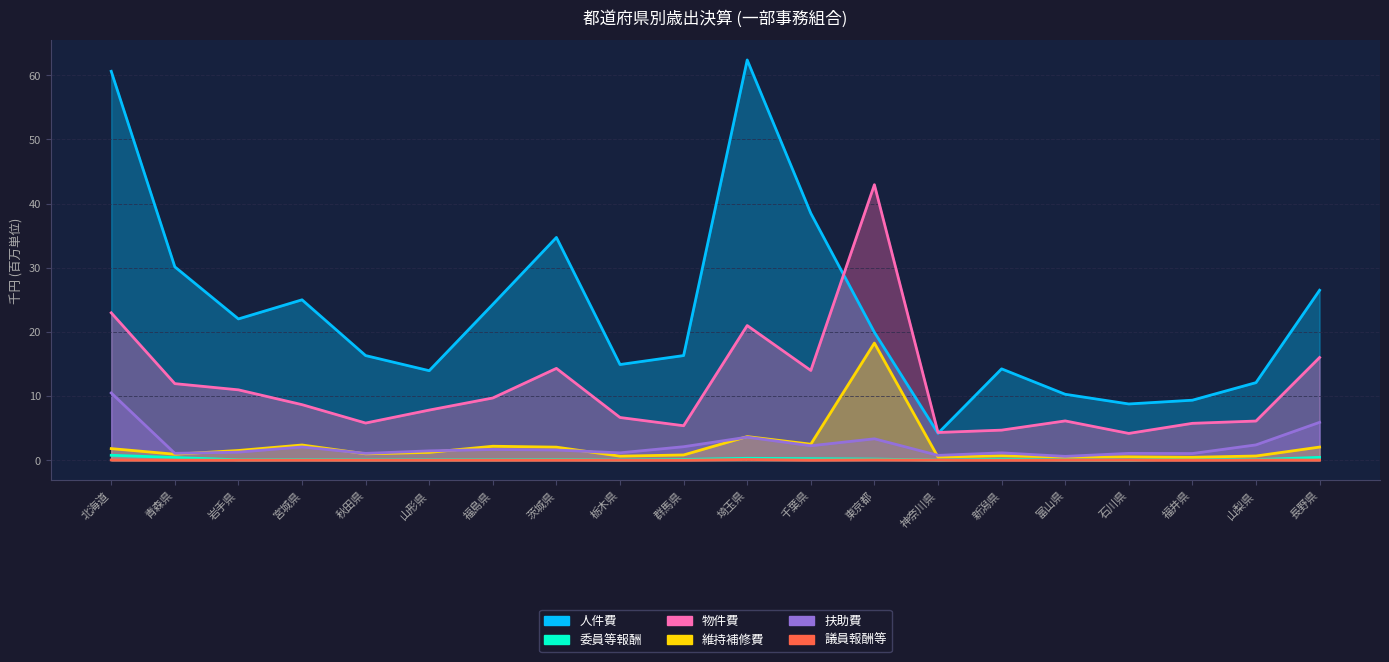

Where is the first local minimum for 議員報酬等?

青森県